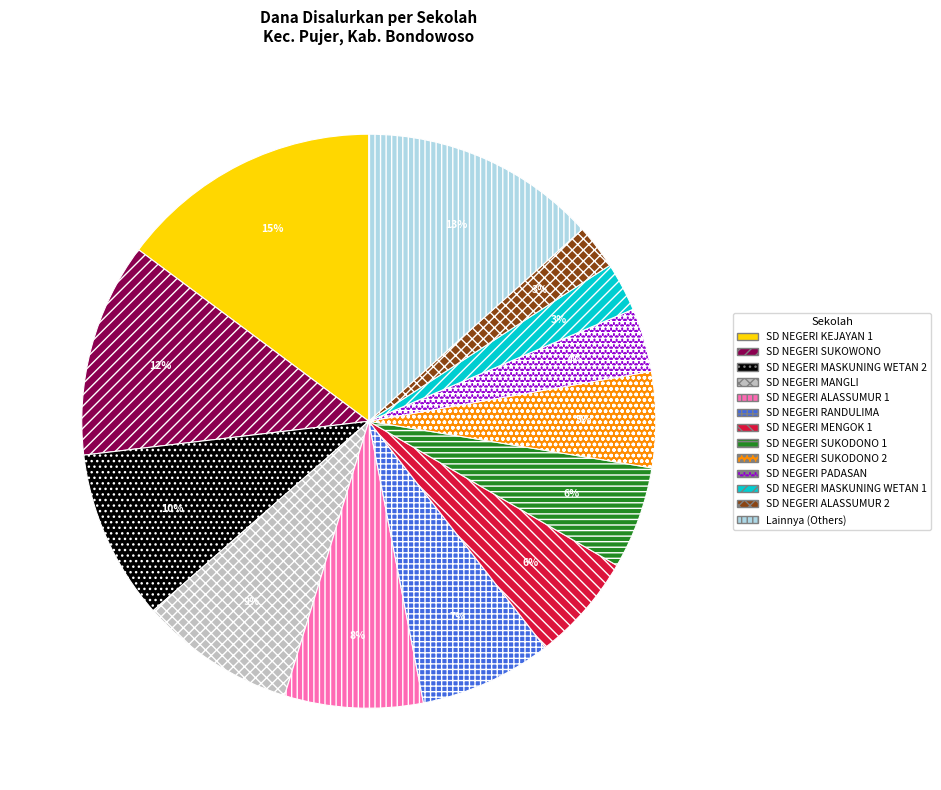

What is the ratio of the value at SD NEGERI MASKUNING WETAN 1 to the value at SD NEGERI MANGLI?

0.3